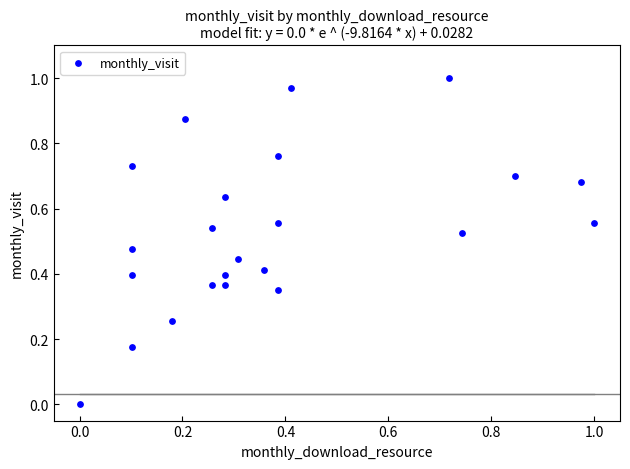

How many data points are displayed?

23